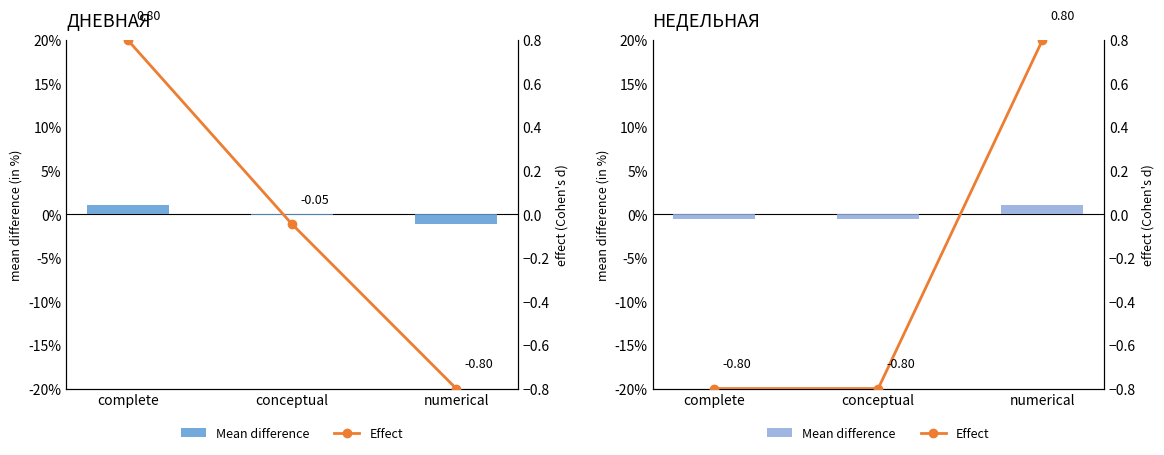

At which label does Mean difference first exceed 0?

numerical